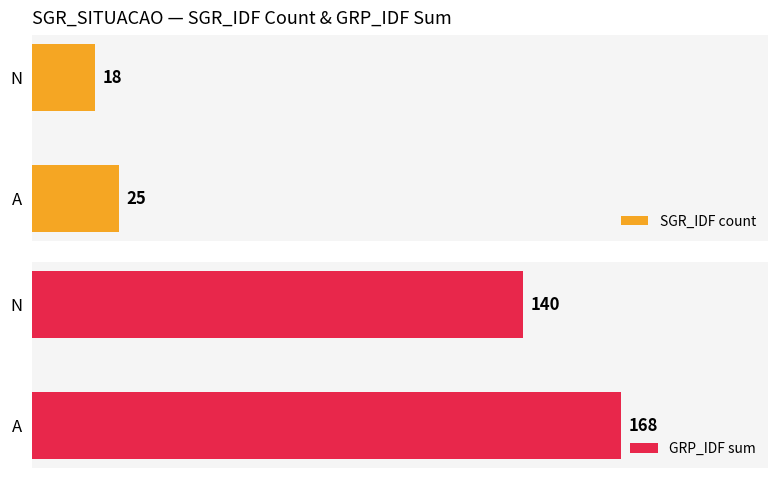

Which category has the highest value in the SGR_IDF count series?

A